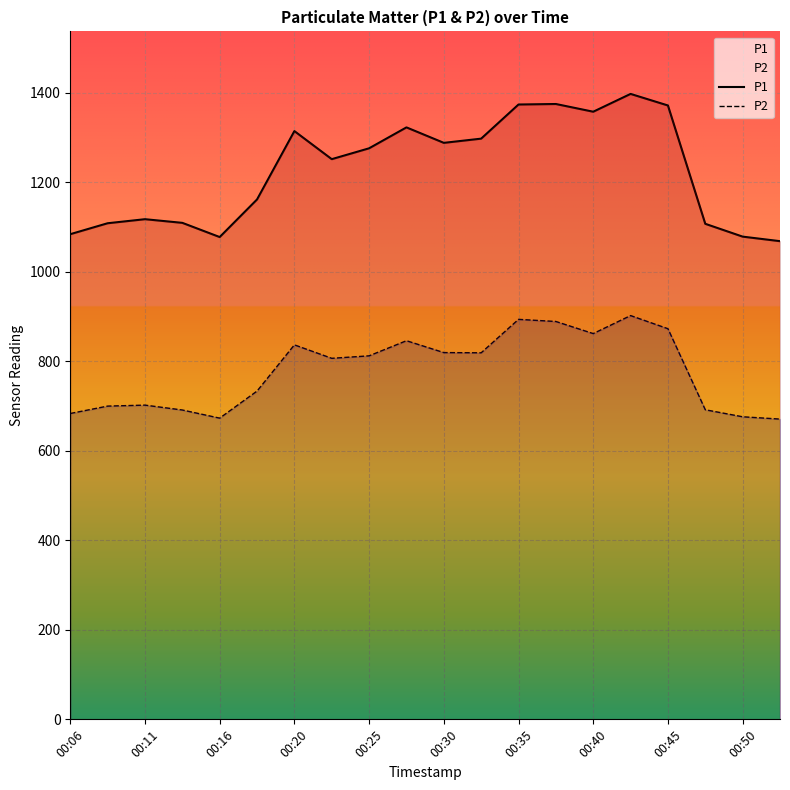

True or false: P1 and P2 cross at least once.

False